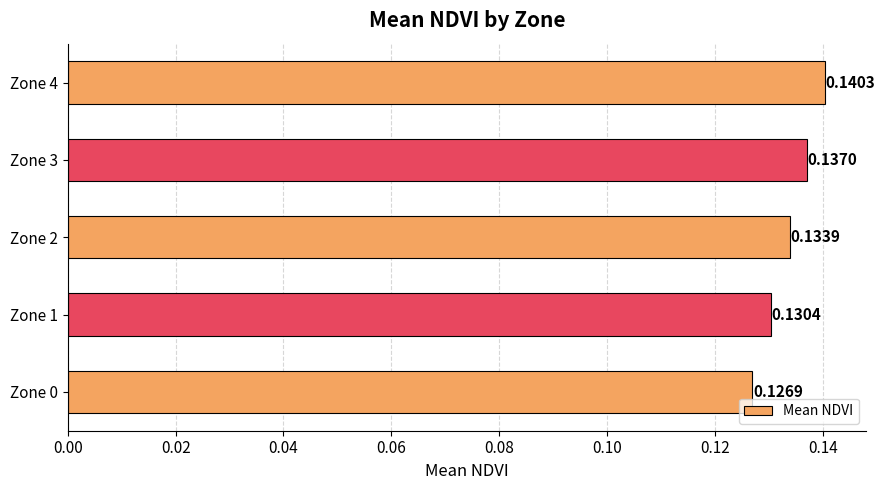

Which has a higher value, Zone 4 or Zone 0?

Zone 4